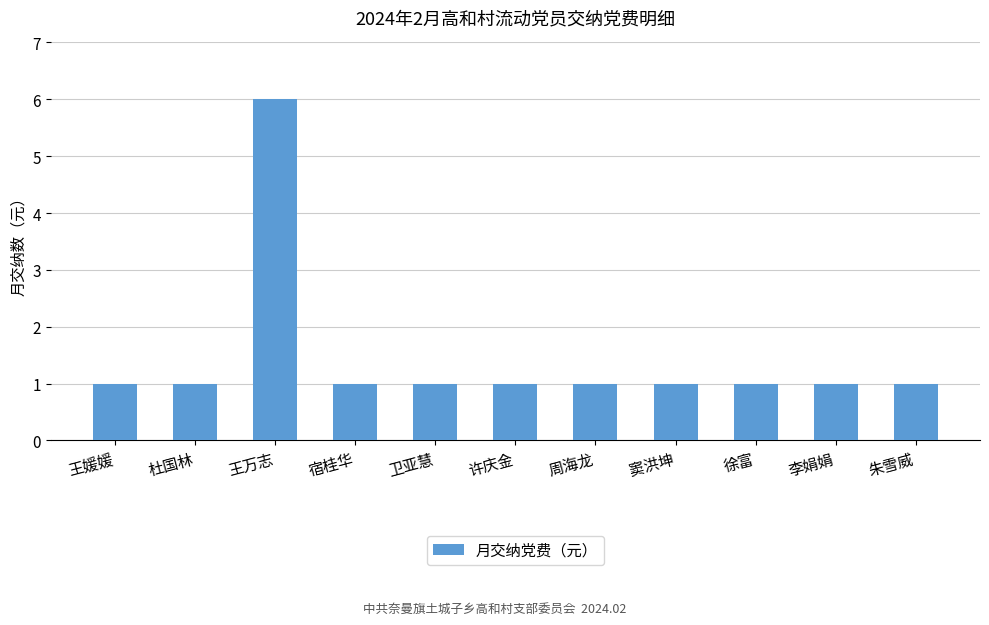

Does the chart contain any negative values?

No